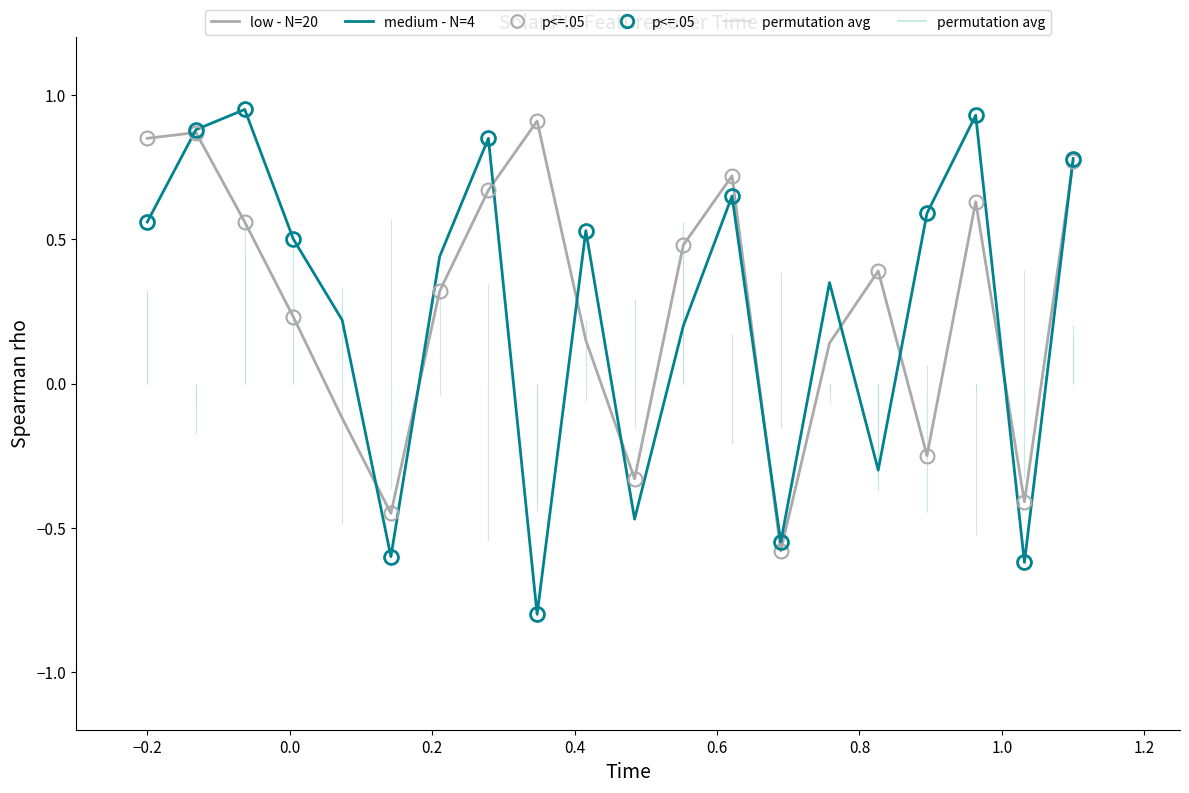

How many data points in medium - N=4 are above 0?

14